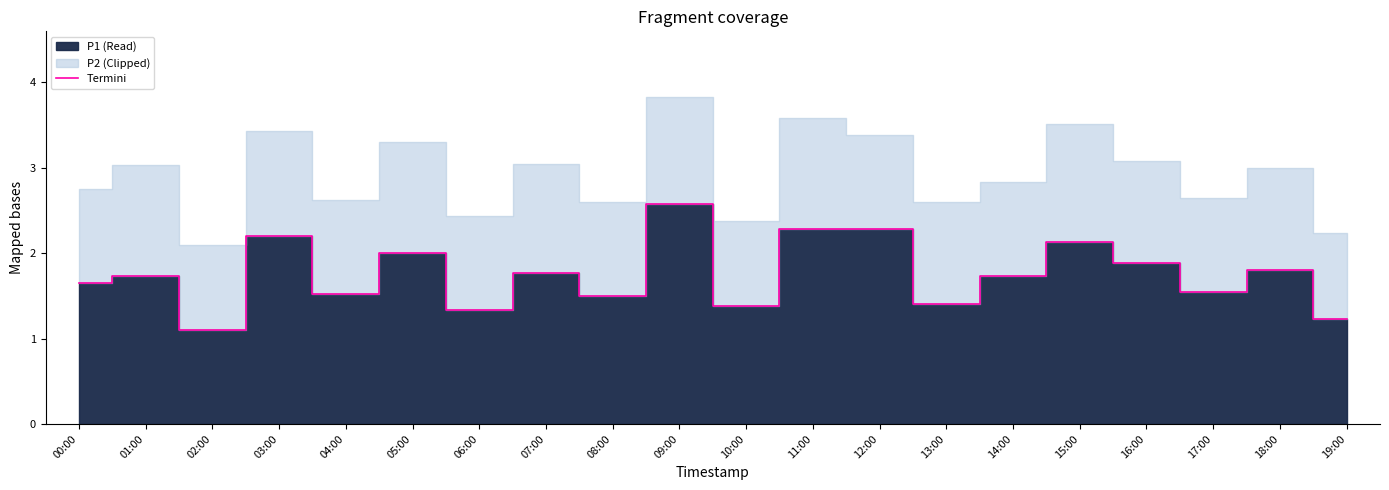

What is the average value?

1.8